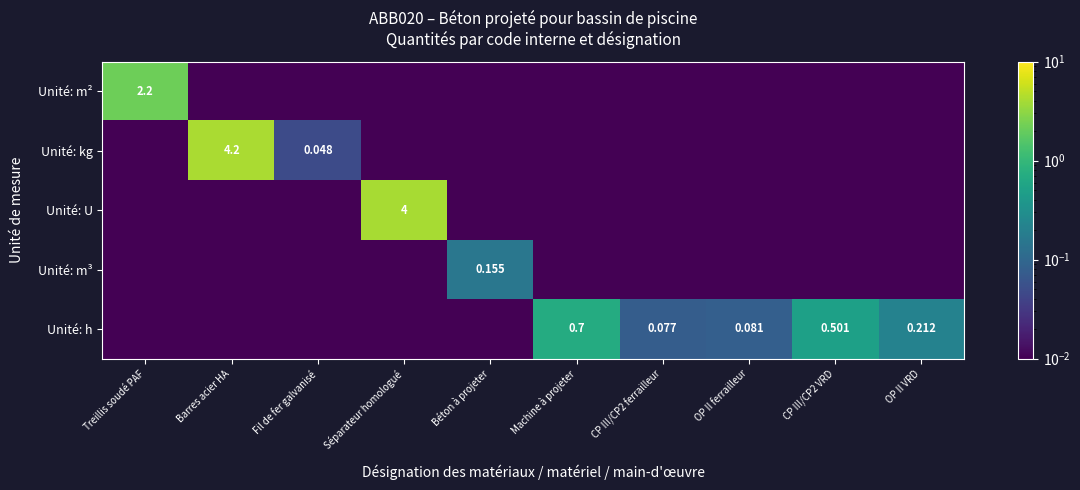

Which category has the highest value in the Unité: m³ series?

Béton à projeter